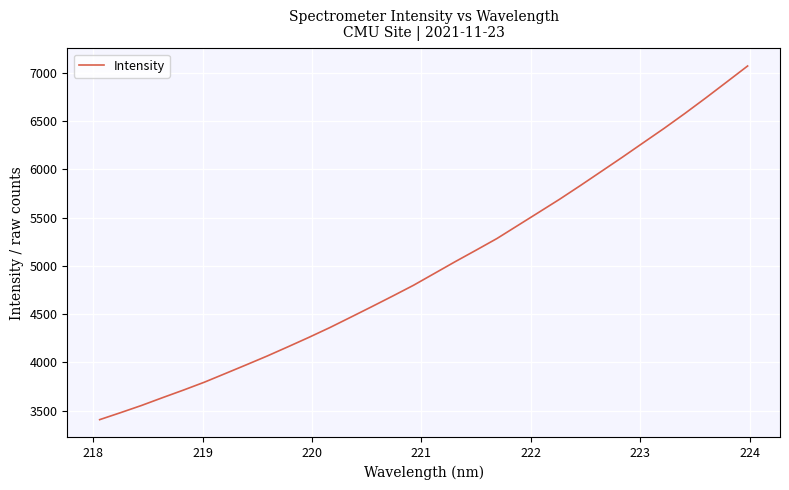

Does the chart display data point markers on the line(s)?

No